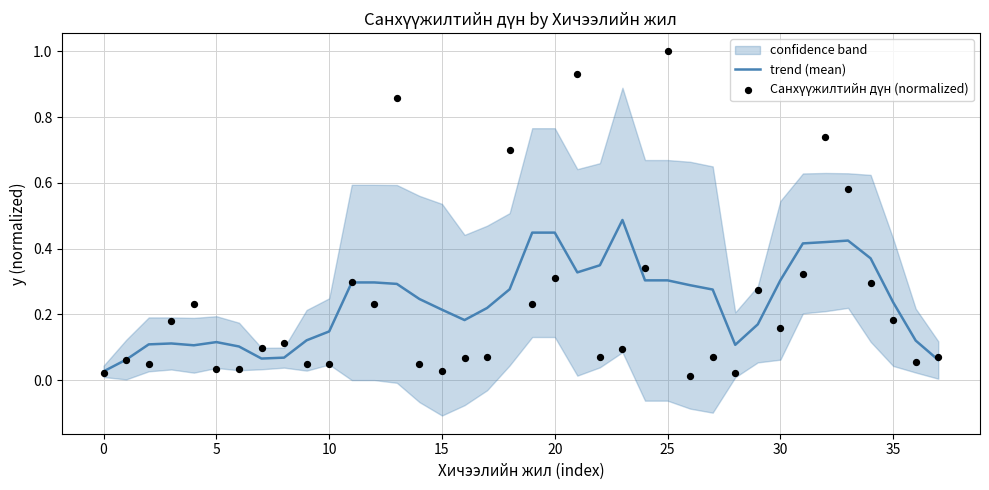

Which series has the largest Y range (max minus min)?

Санхүүжилтийн дүн (normalized)